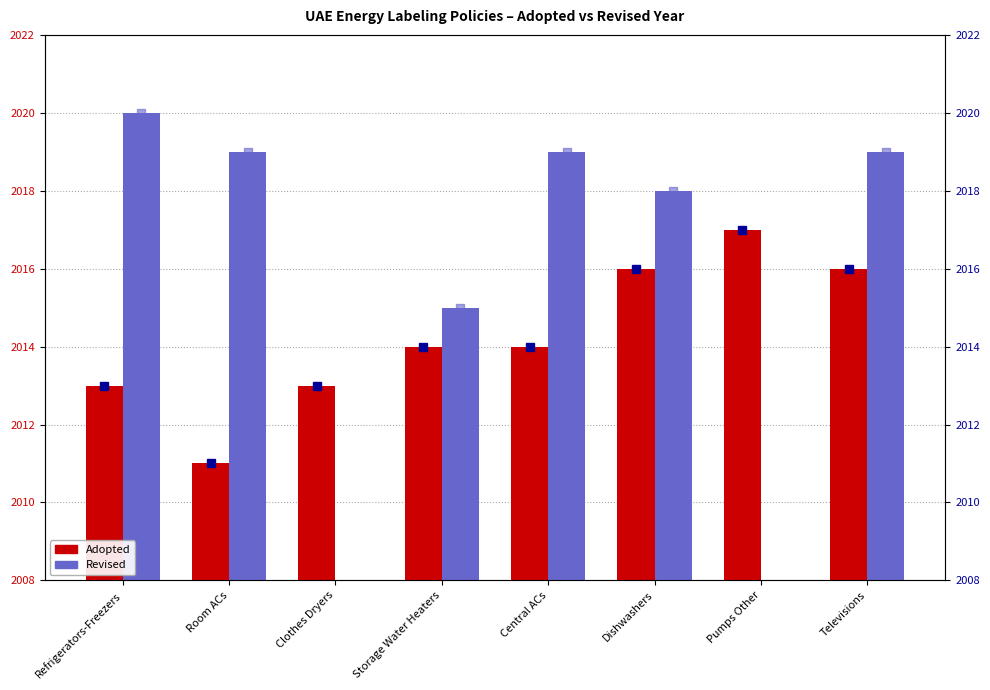

How many values in the Revised series exceed 2019?

1